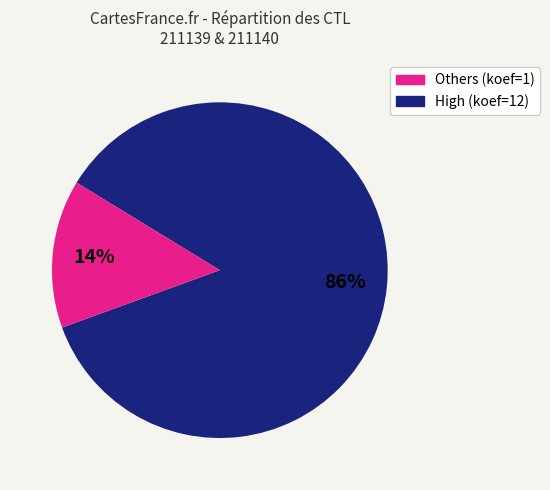

Count the number of slices in the pie.

2